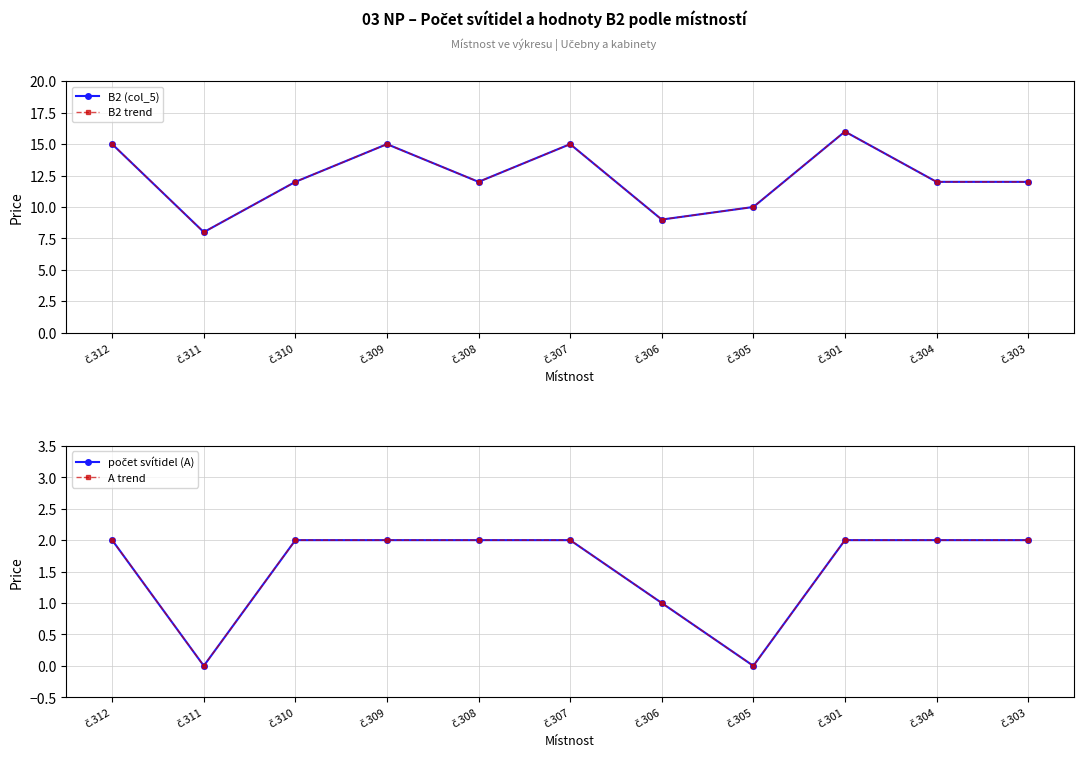

Does the chart have visible grid lines?

Yes